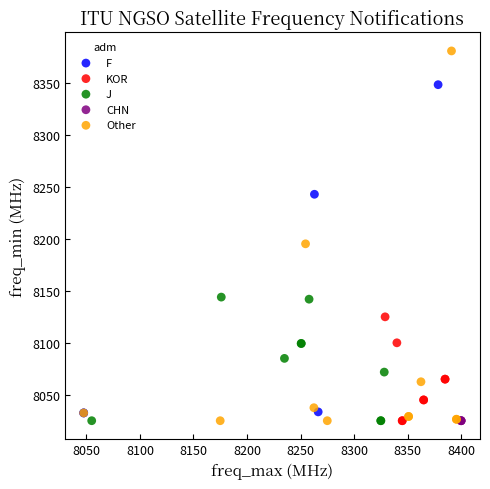

Which series contains the highest Y value?

Other